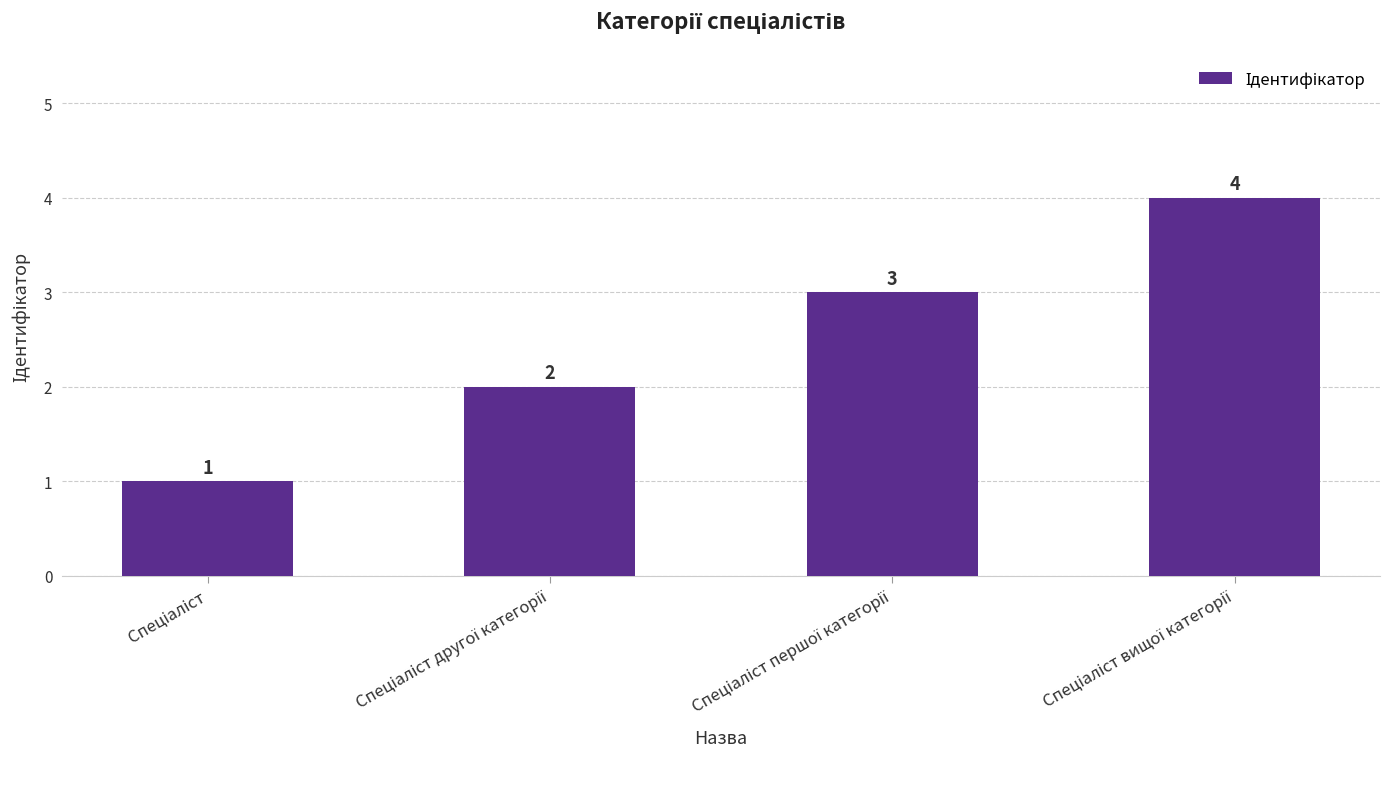

How many values are between 2 and 4?

3